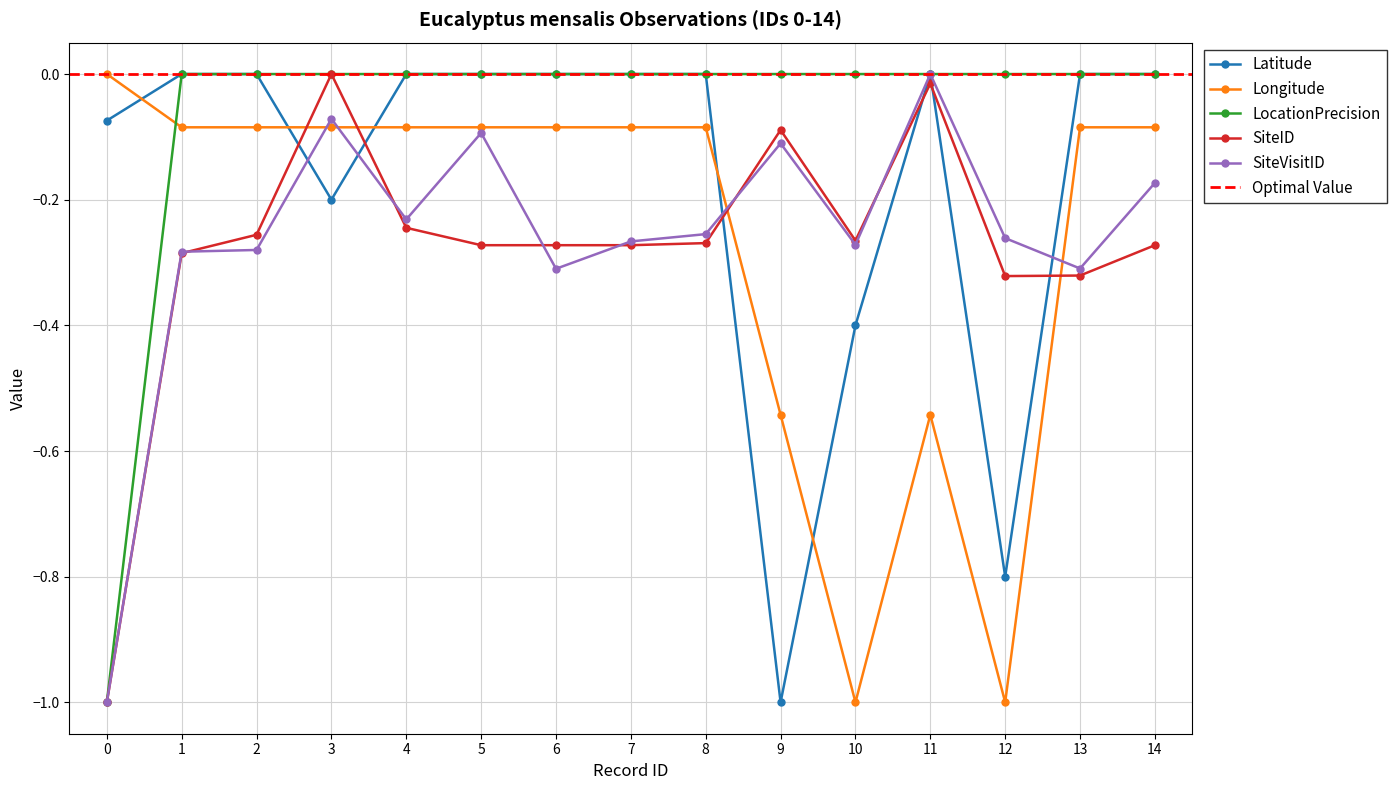

Which category has the highest value across all series?

1